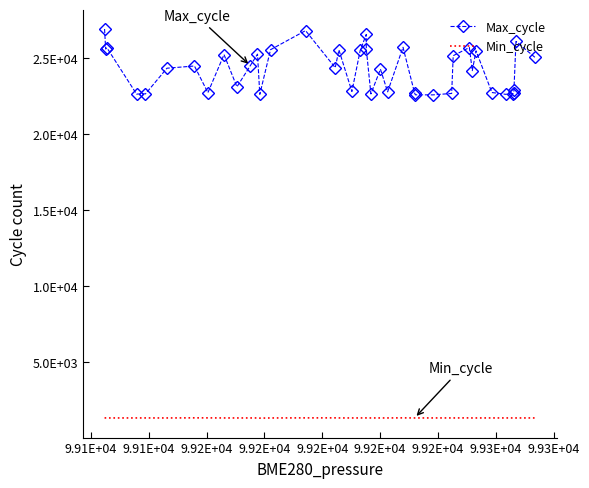

What are all the series names shown in the legend?

Max_cycle, Min_cycle